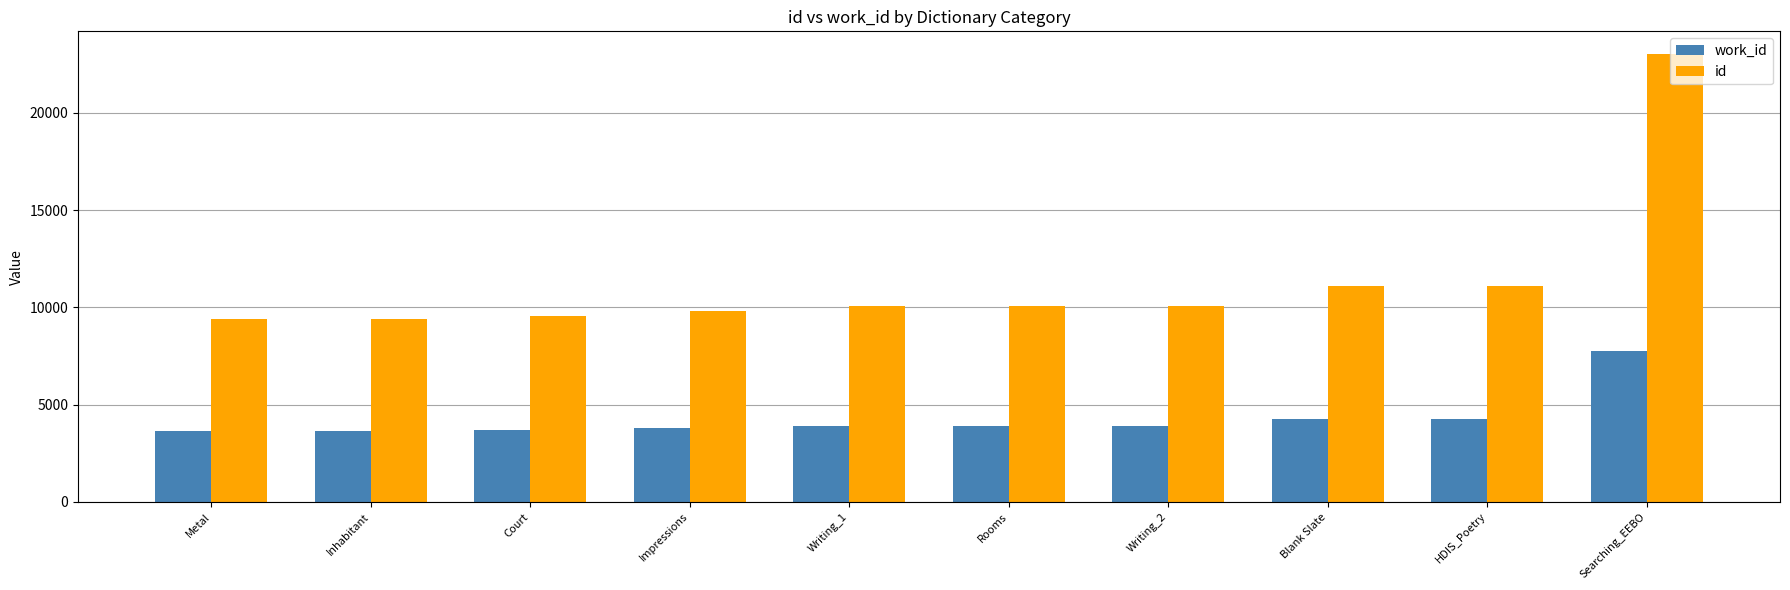

At which category does the chart reach its peak across all series?

Searching_EEBO